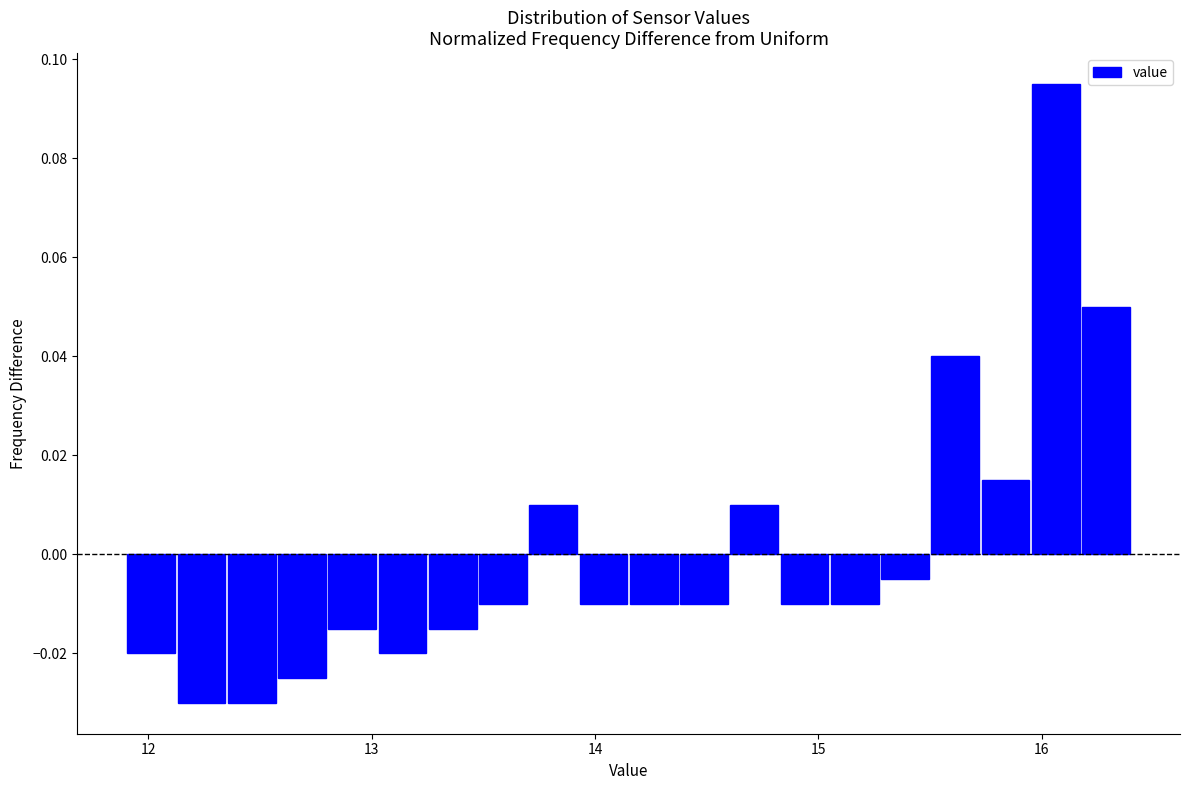

Around what value on the x-axis is the tallest bar? Give the approximate position of its centre, as read against the axis.

16.1